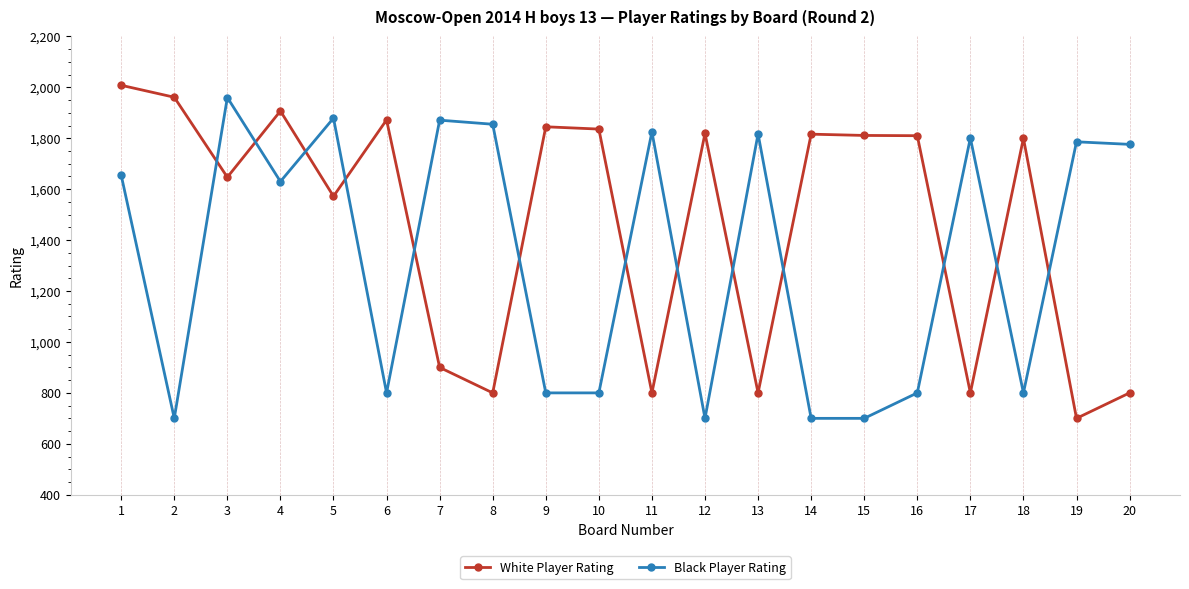

Is this an area chart (filled region under the line)?

No